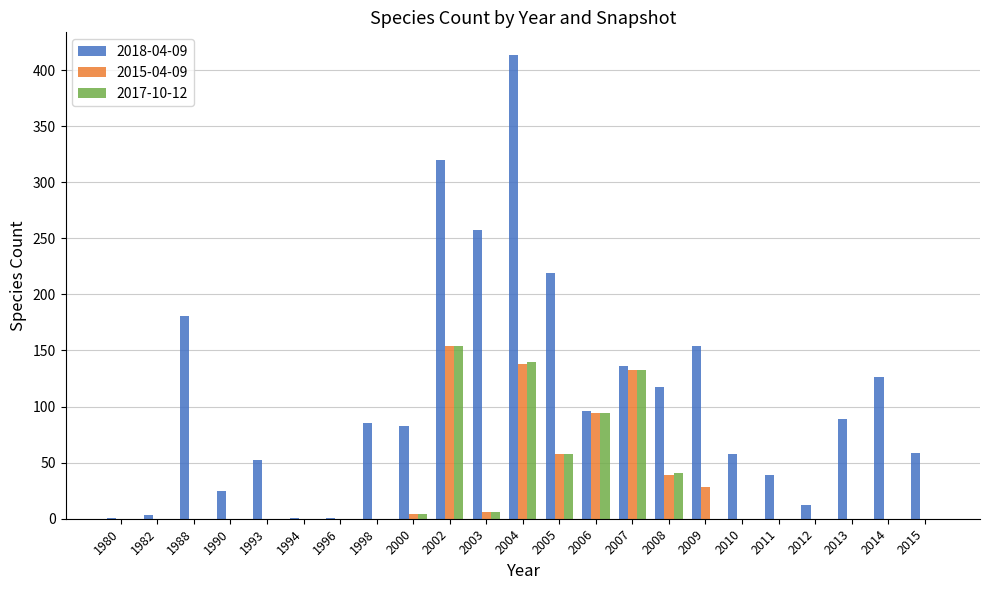

What are all the series names shown in the legend?

2018-04-09, 2015-04-09, 2017-10-12